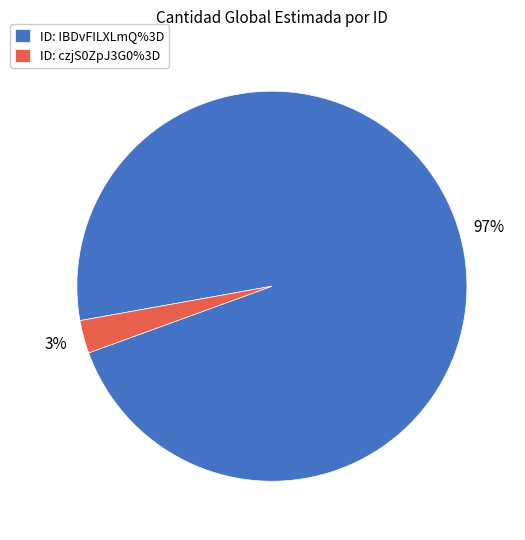

What is the smallest slice in the pie chart?

ID: czjS0ZpJ3G0%3D